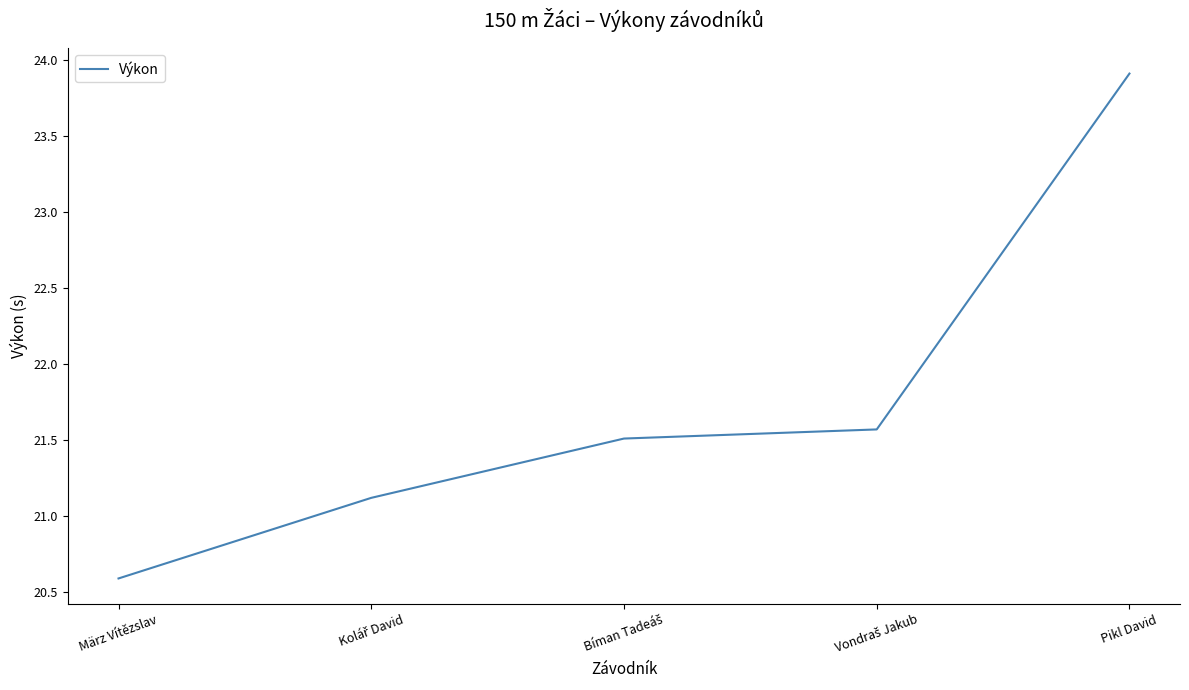

Reading right to left, transcribe all the data shown in this chart.

23.9	21.6	21.5	21.1	20.6